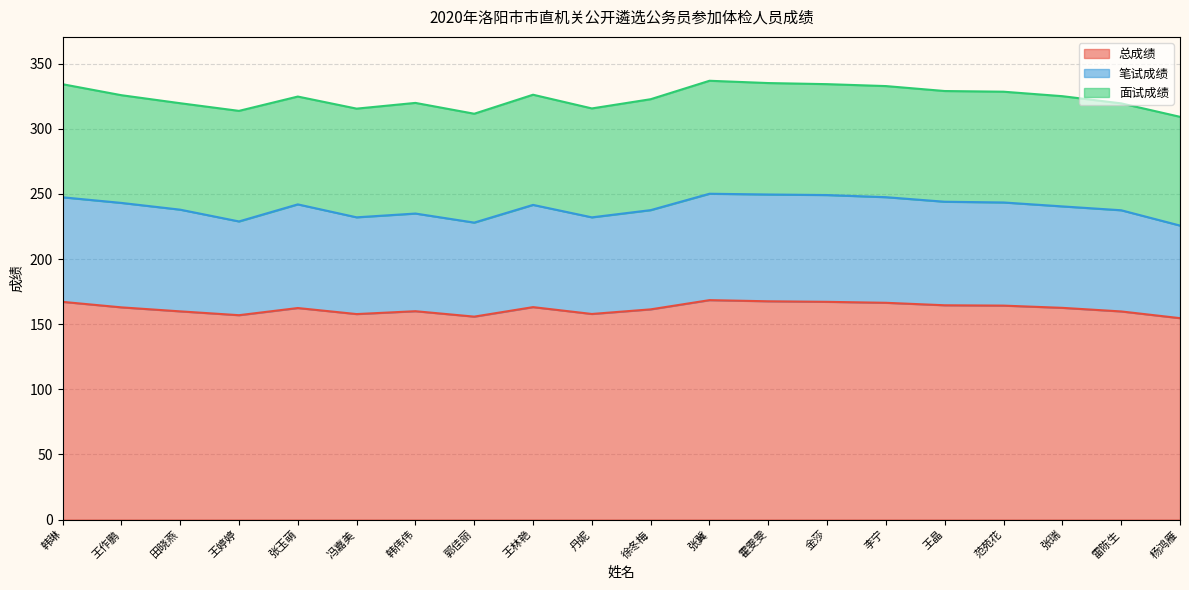

What is the difference between the maximum and minimum values in the 笔试成绩 series?

24.4